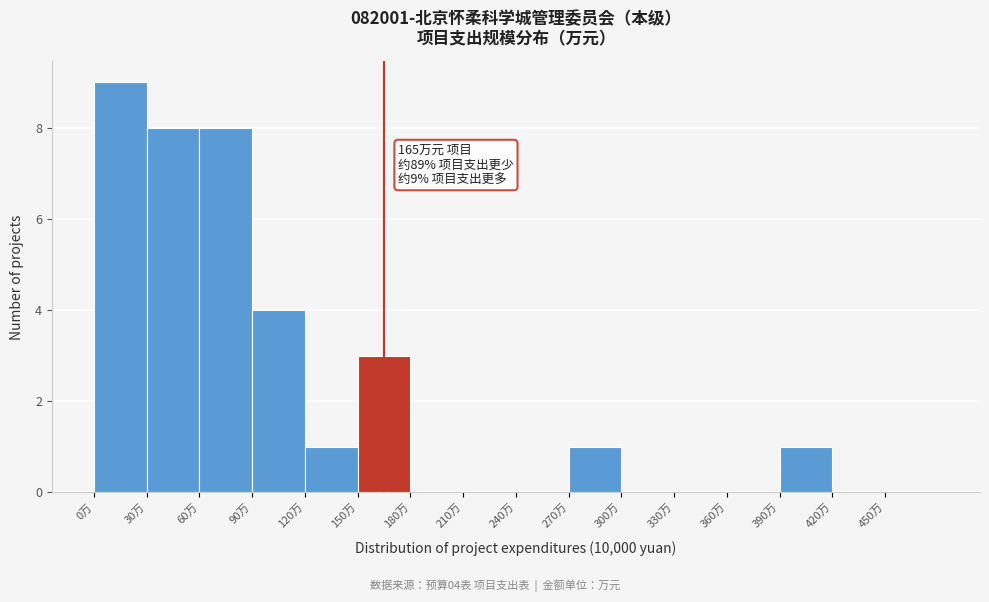

Over which range of the x-axis is the bar tallest?

0 to 30